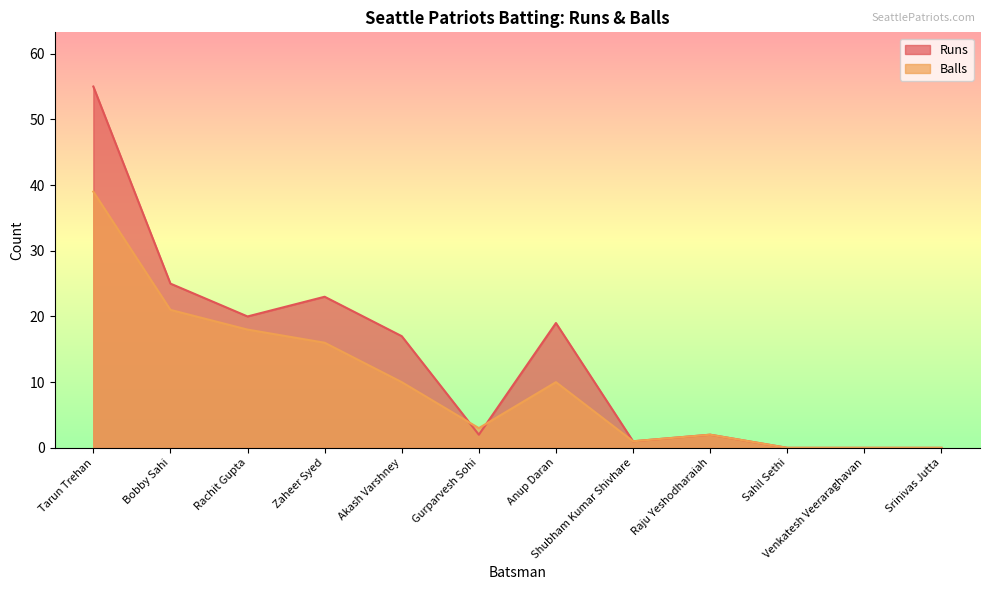

The Balls series shows 1 at Gurparvesh Sohi. True or false?

False